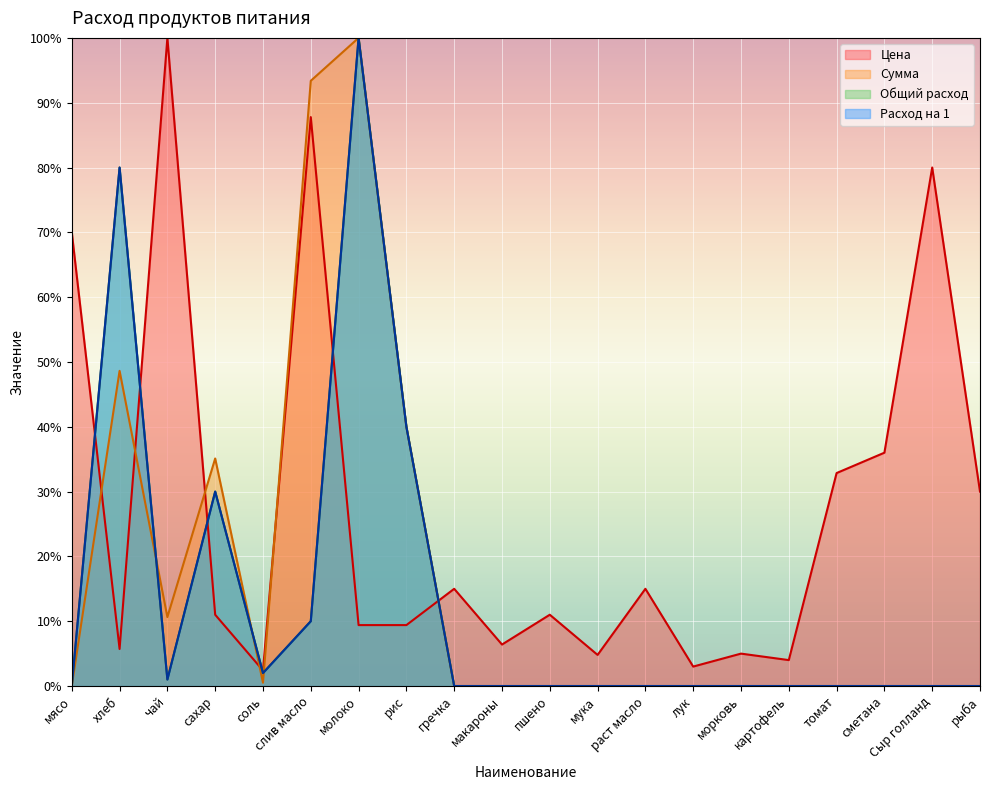

Between рис and пшено, which is larger?

пшено